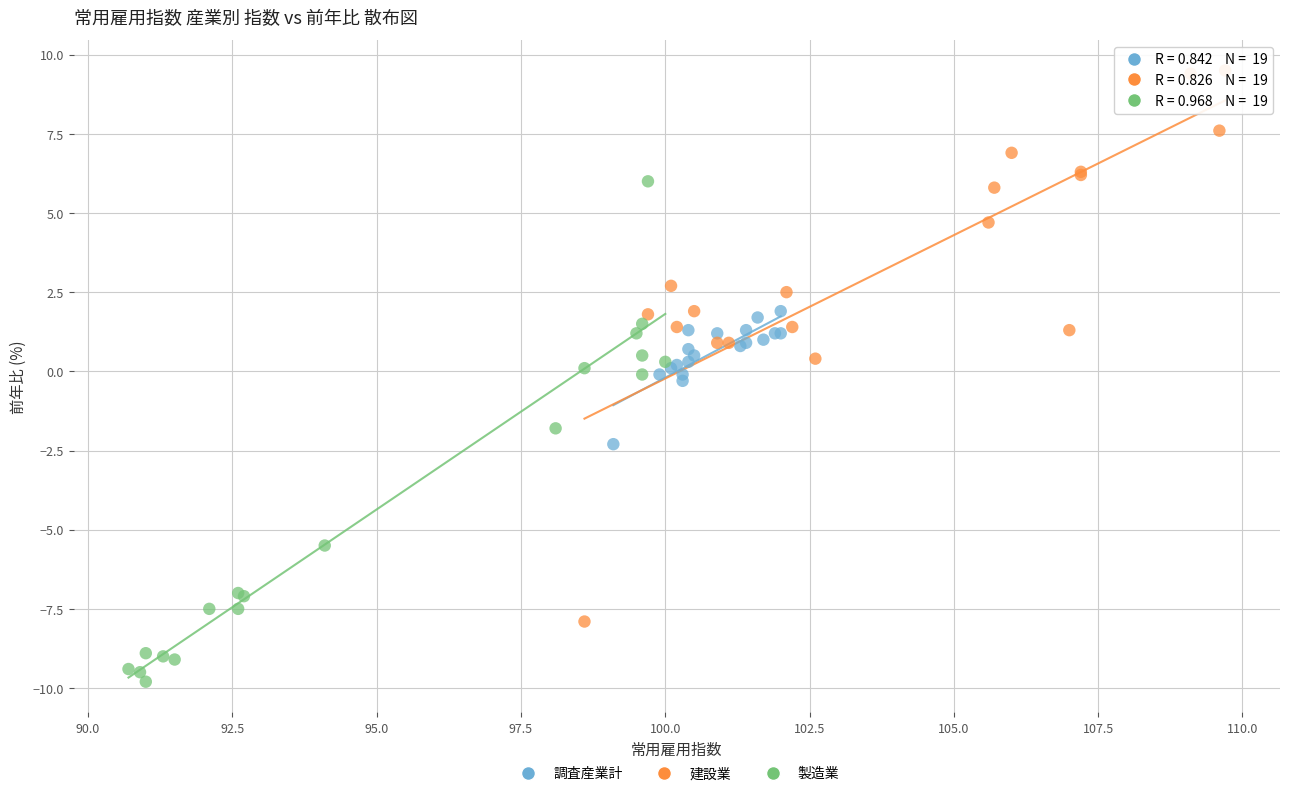

Which series contains the highest Y value?

建設業